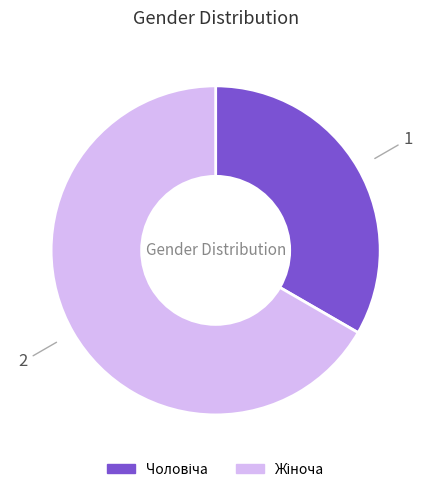

Does any single category account for the majority?

Yes